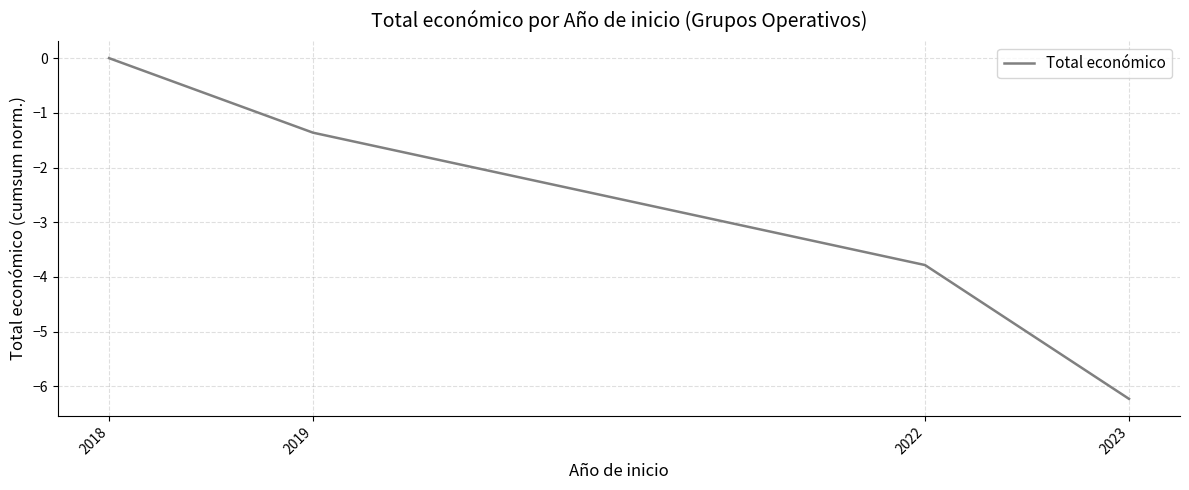

Reading left to right, list all the values displayed in this chart.

2018=0.0	2019=-1.4	2022=-3.8	2023=-6.2